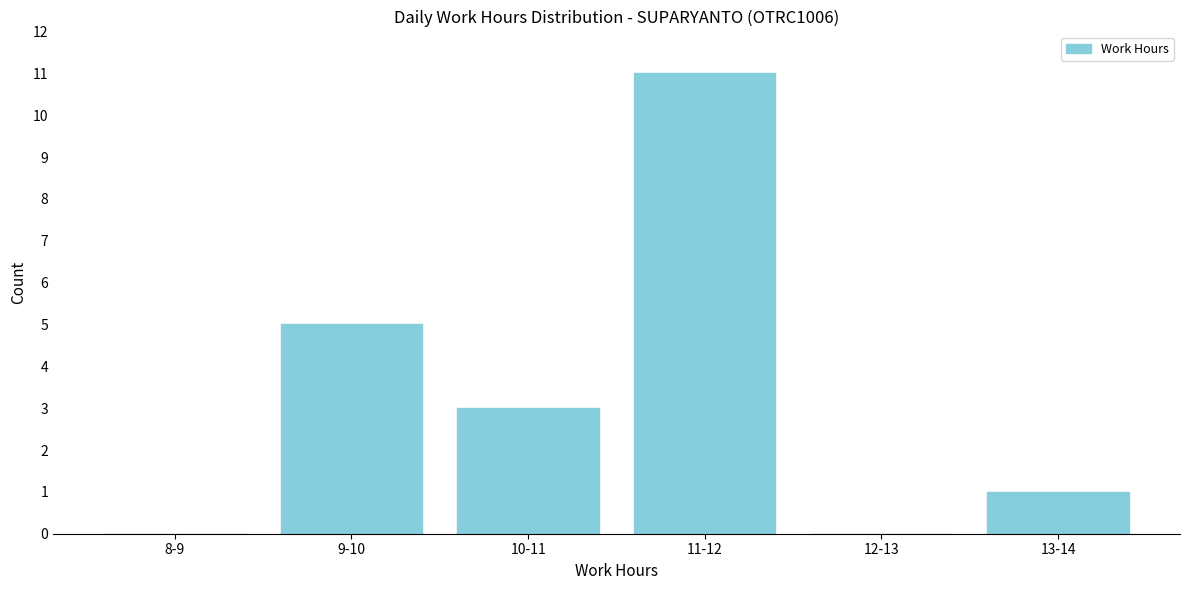

Reading left to right, extract all data points from this chart.

8-9=0	9-10=5	10-11=3	11-12=11	12-13=0	13-14=1